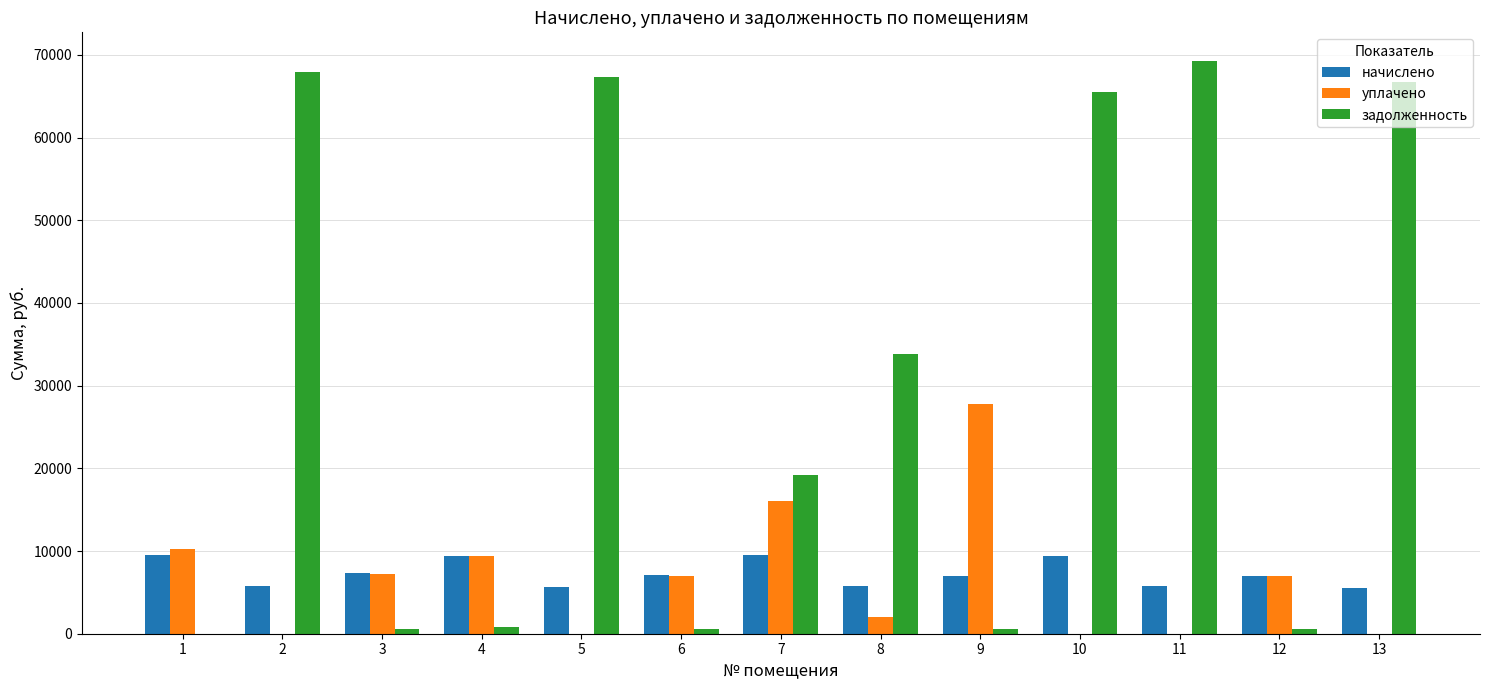

What is the maximum value for уплачено?

27732.2